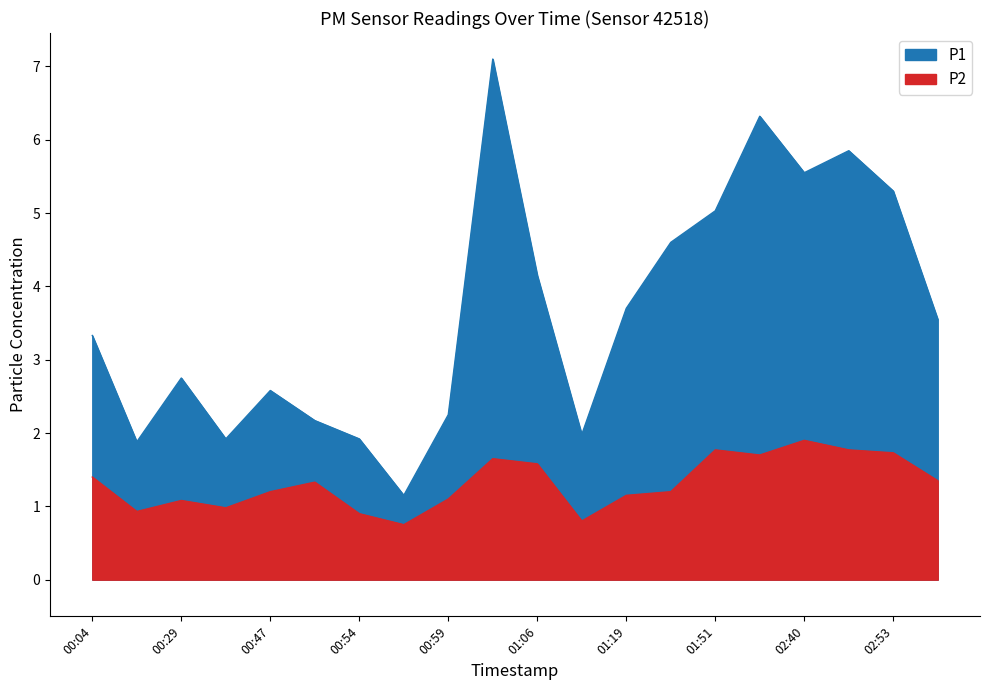

What is the label of the 13th point from the right?

00:56